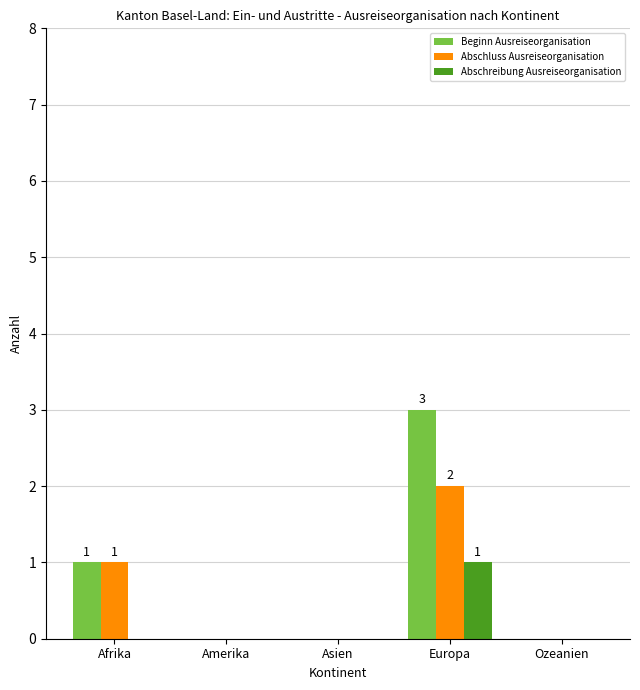

What is the highest value of the Abschreibung Ausreiseorganisation series?

1